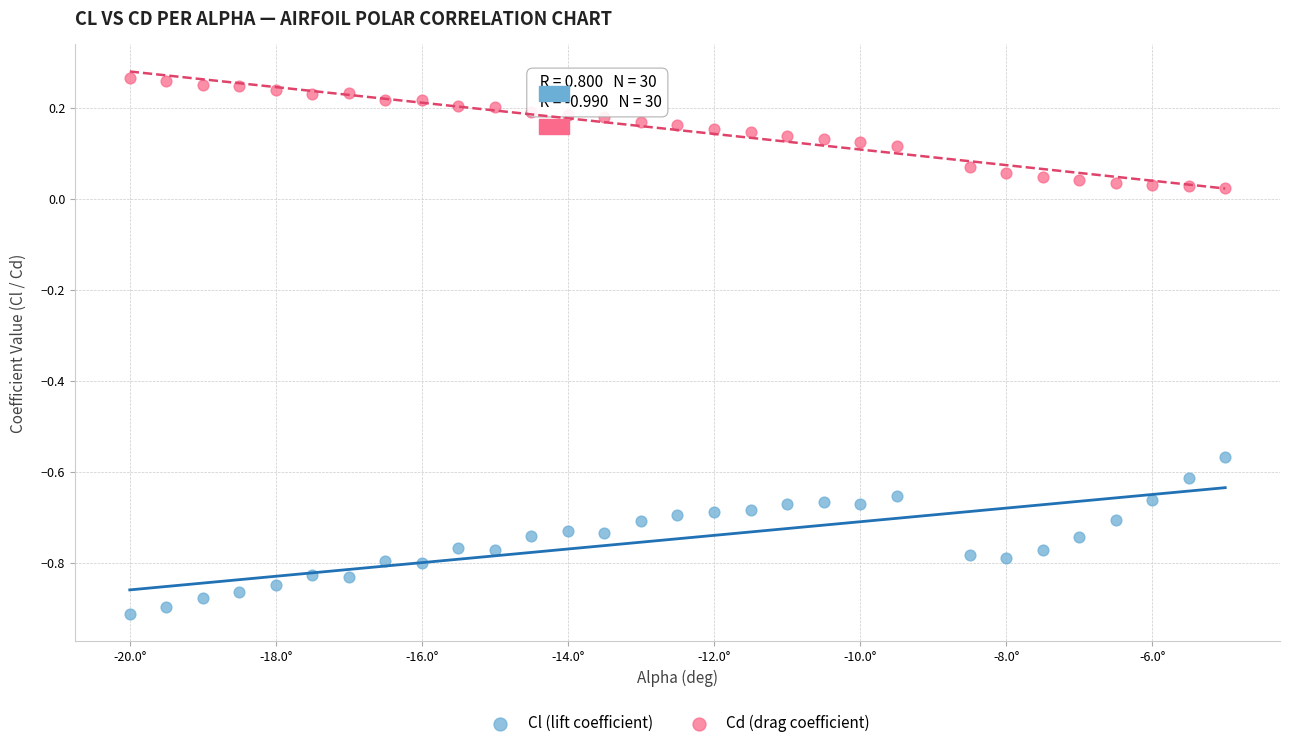

What is the X range (max minus min) for the scatter plot?

15.0